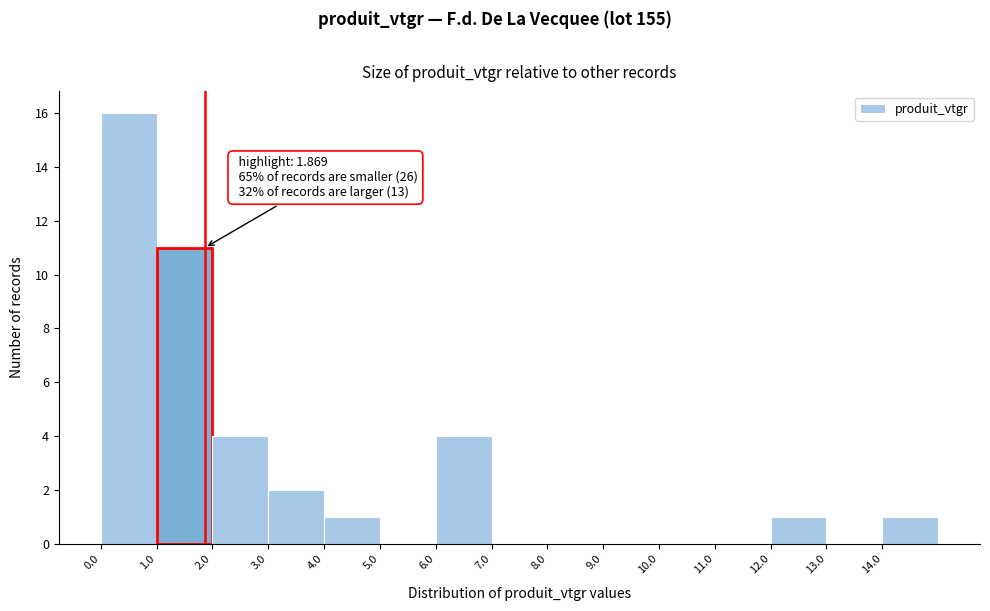

Over which range of the x-axis is the bar tallest?

0 to 1